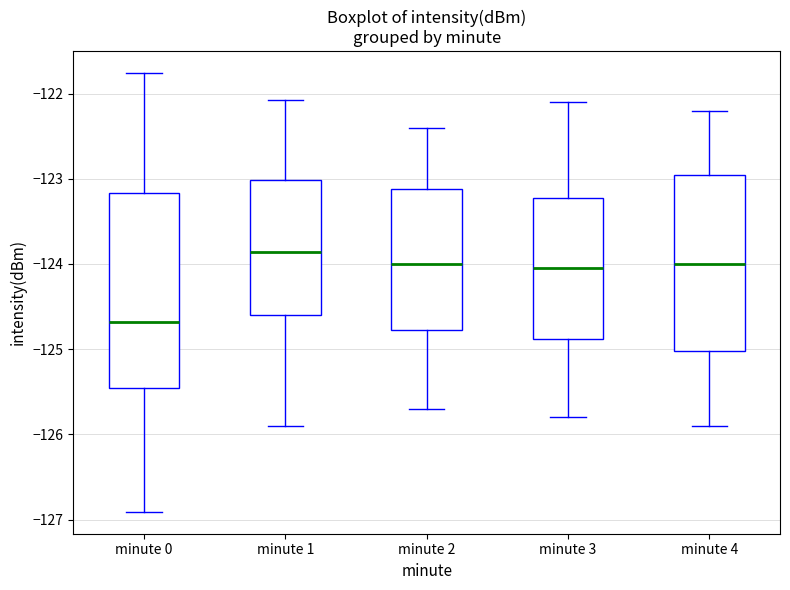

Reading left to right, transcribe this box plot: for each box, give where its median line is, the range the box spans, and where its two whiskers end, as read against the y-axis. The values are not printed on the chart, so give them approximately, as read against the axis.

minute 0: median -124.7, box -125.5 to -123.2, whiskers -126.9 to -121.8
minute 1: median -123.9, box -124.6 to -123.0, whiskers -125.9 to -122.1
minute 2: median -124.0, box -124.8 to -123.1, whiskers -125.7 to -122.4
minute 3: median -124.0, box -124.9 to -123.2, whiskers -125.8 to -122.1
minute 4: median -124.0, box -125.0 to -122.9, whiskers -125.9 to -122.2